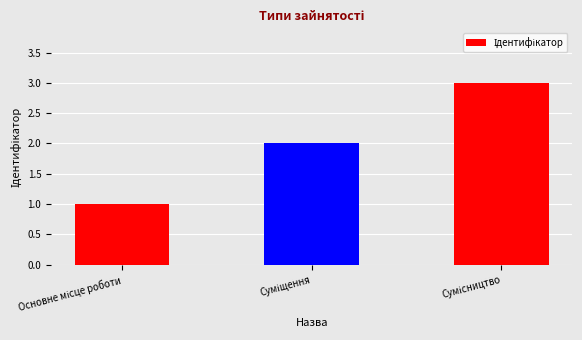

What is the greatest value displayed?

3